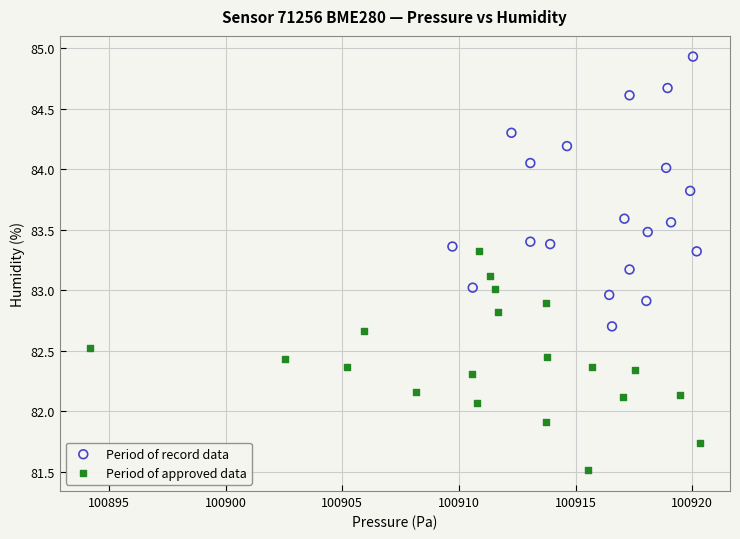

Which series contains the lowest Y value?

Period of approved data